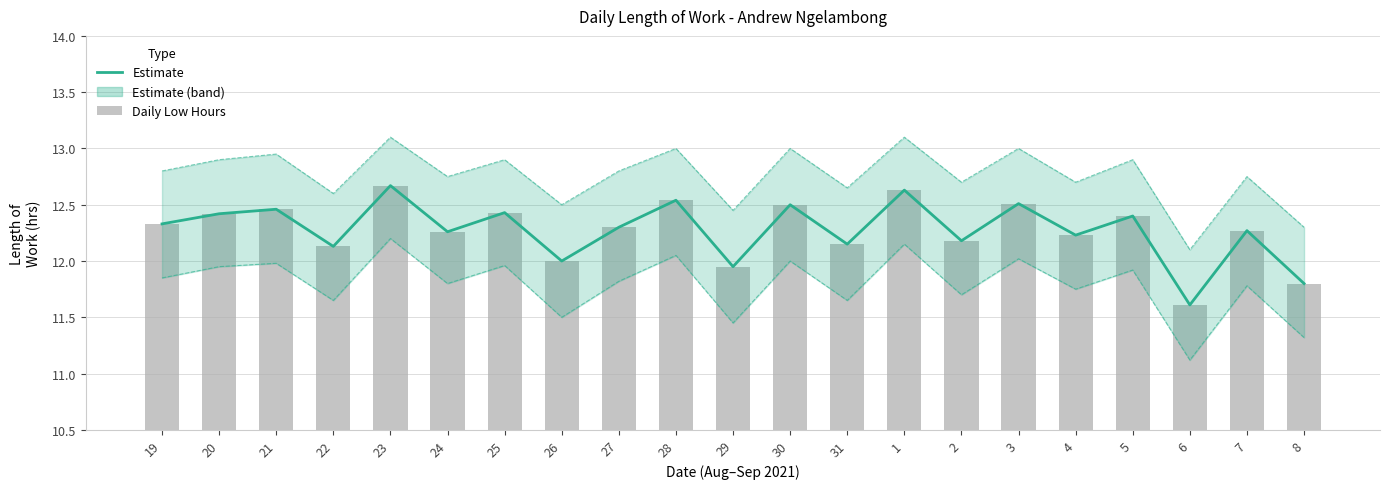

At which label does Estimate first exceed 12?

19